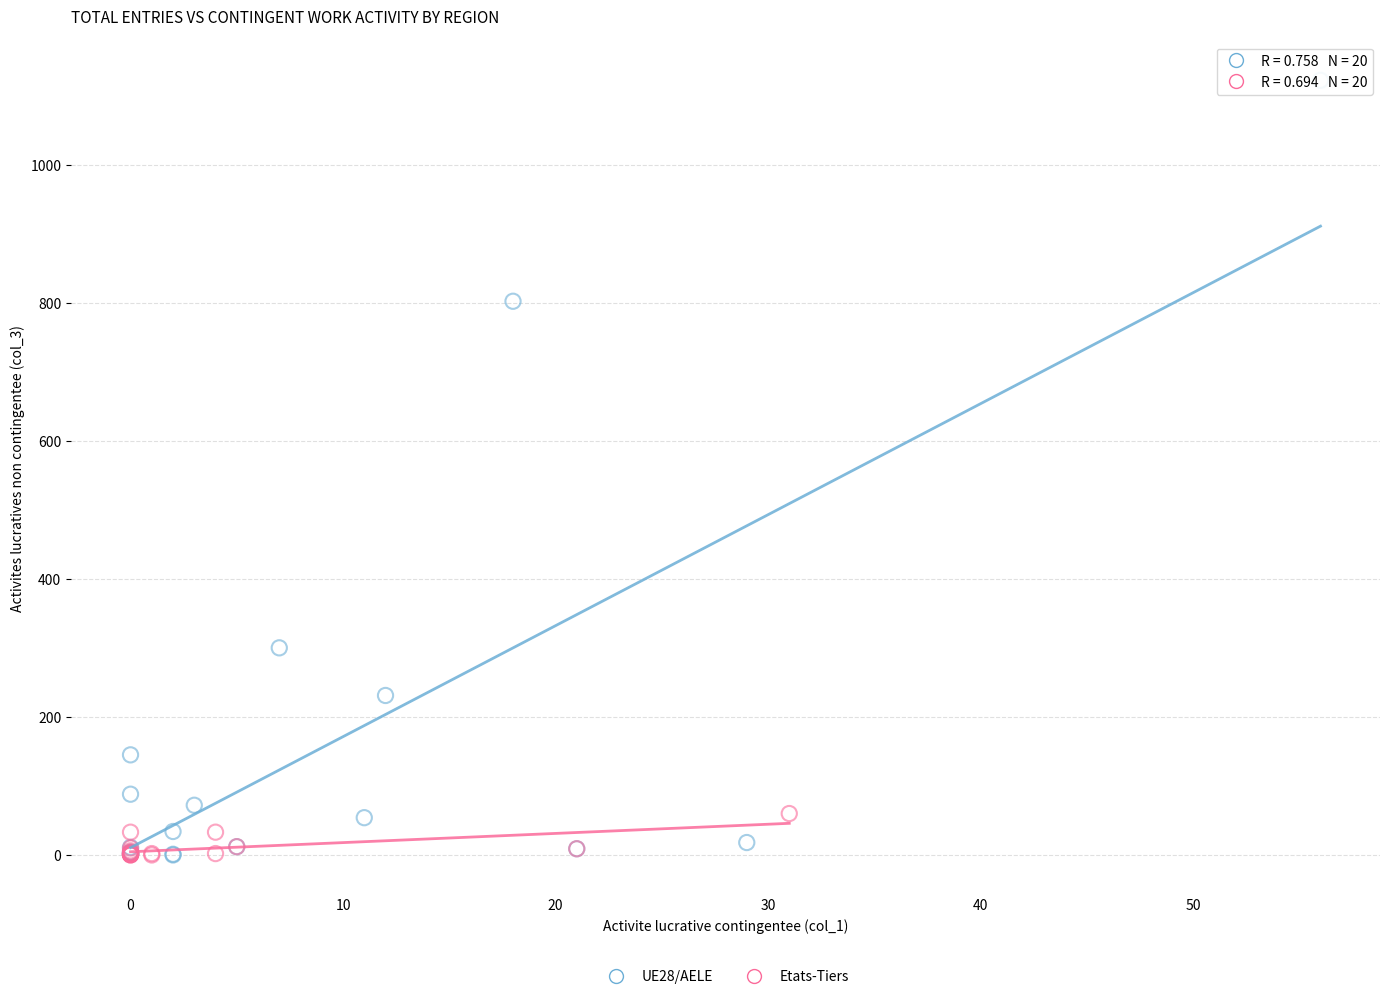

Which series reaches the maximum Y coordinate?

UE28/AELE